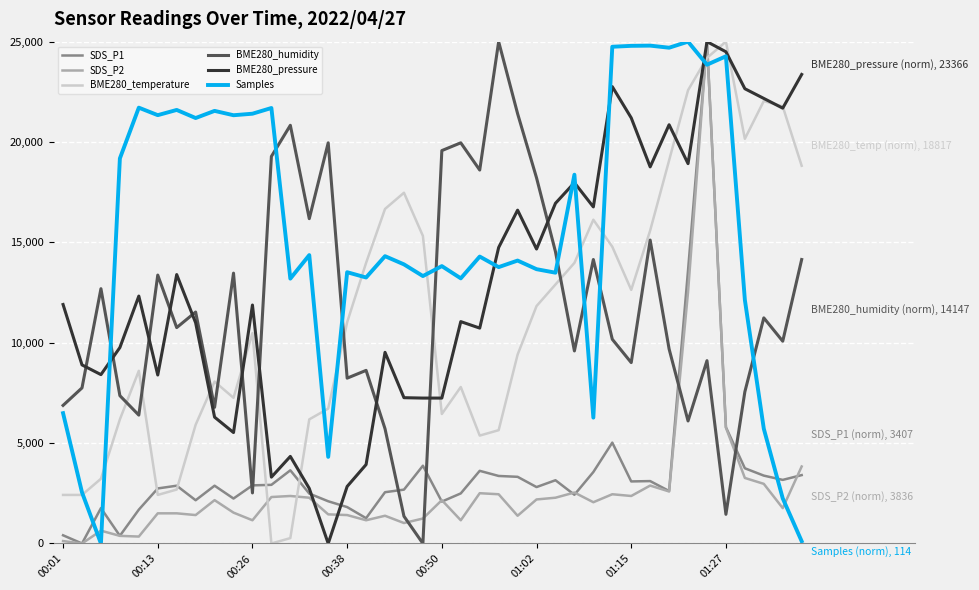

Which series has the largest total across all categories?

Samples